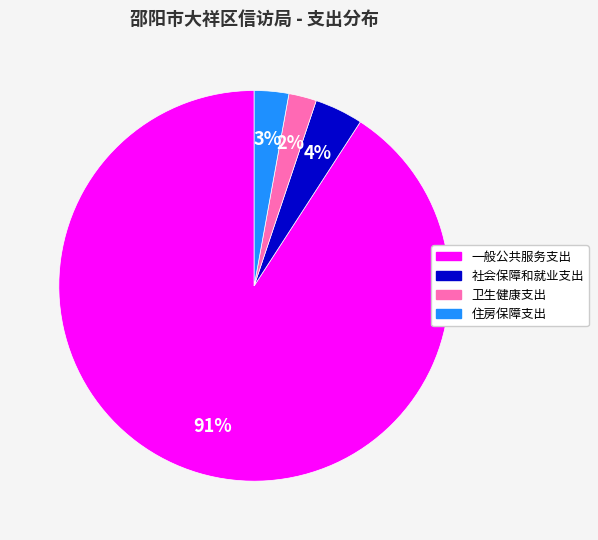

How many segments does this pie chart have?

4